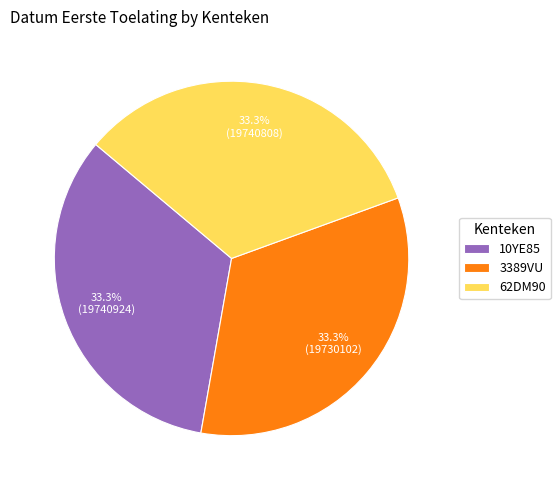

How much of the chart is everything except 3389VU?

66.7%